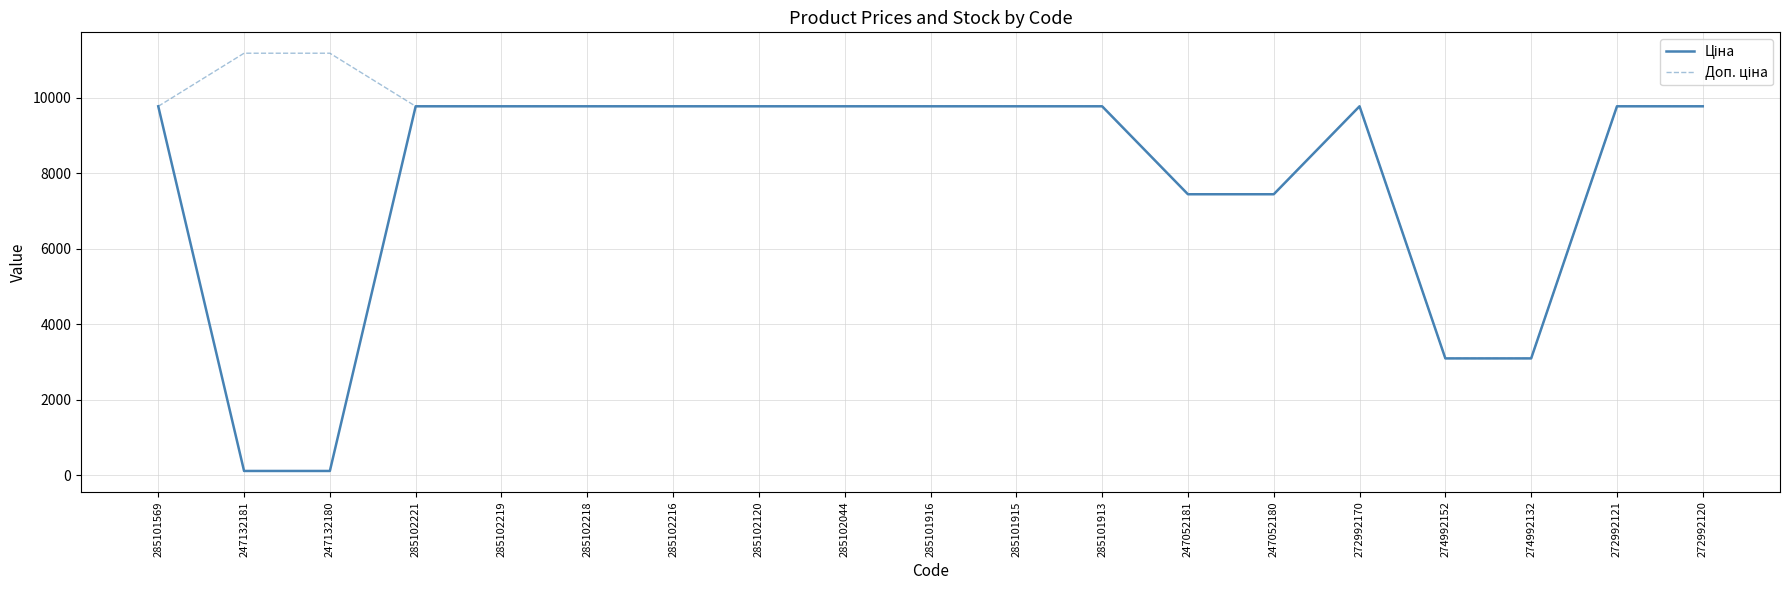

What is the average value of the Ціна series?

7809.7